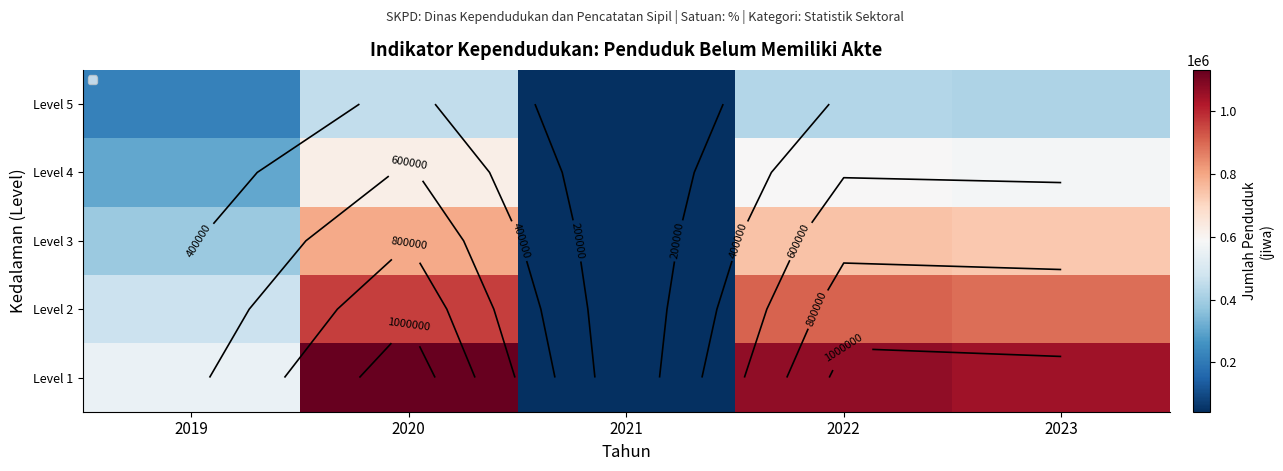

Is the value of Level 1 at 2022 greater than the value of Level 3 at 2019?

Yes